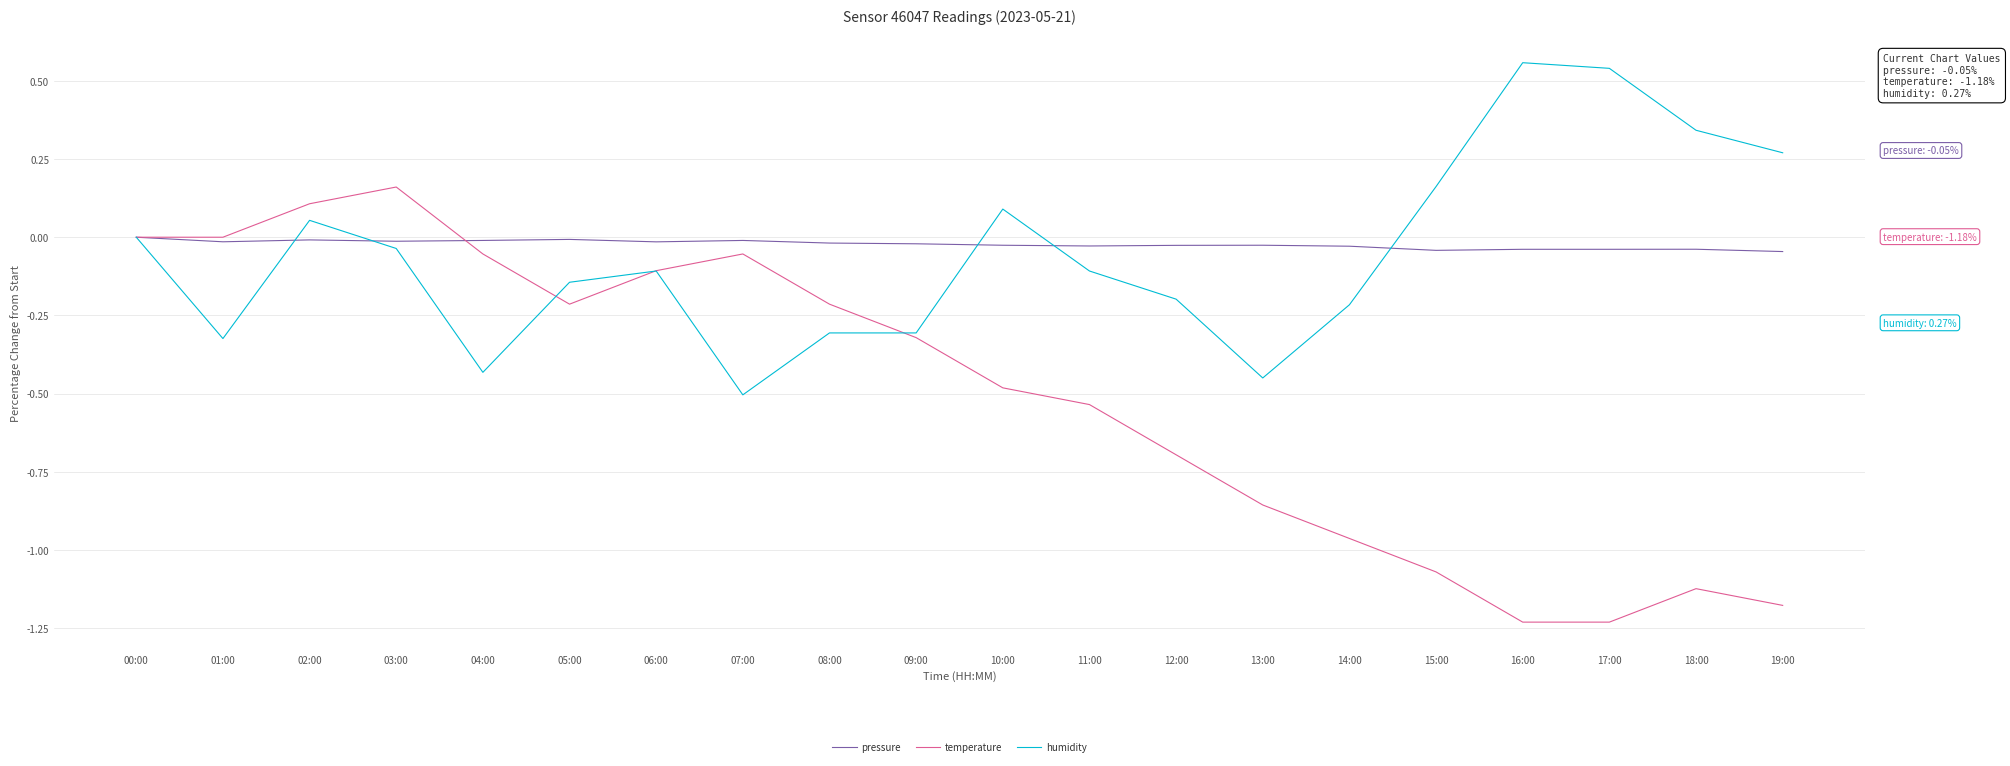

How many lines are shown in the chart?

3